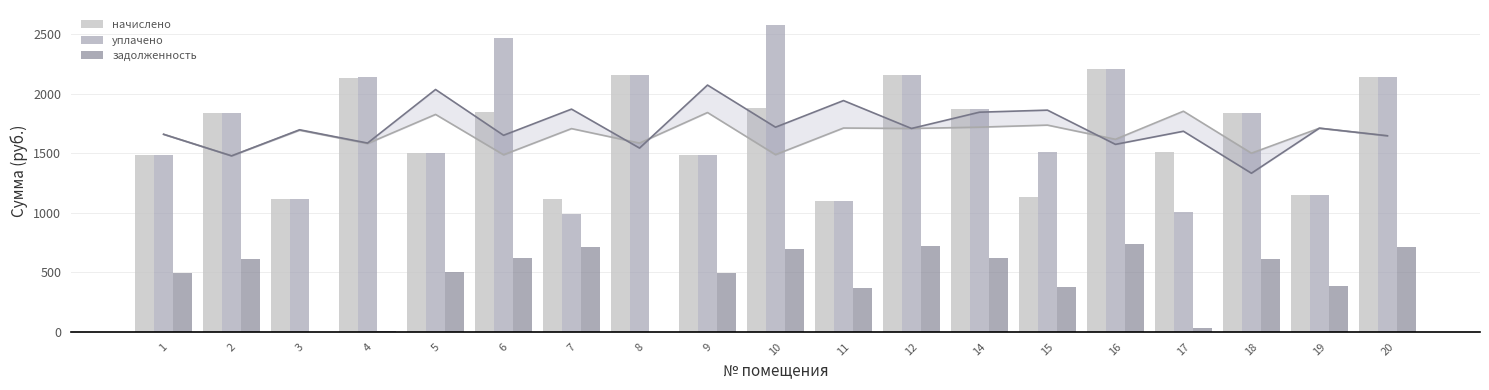

Reading left to right, extract all data points from this chart.

начислено: 1=1485.9	2=1836.1	3=1117.2	4=2131.1	5=1500.6	6=1850.9	7=1113.5	8=2160.6	9=1485.9	10=1884.1	11=1098.7	12=2156.9	14=1873.0	15=1131.9	16=2208.5	17=1515.4	18=1839.8	19=1150.3	20=2145.8
уплачено: 1=1484.5	2=1836.1	3=1117.2	4=2142.7	5=1500.6	6=2467.8	7=988.0	8=2160.6	9=1485.9	10=2576.3	11=1098.7	12=2156.9	14=1873.0	15=1509.2	16=2208.5	17=1010.2	18=1839.8	19=1150.3	20=2145.8
задолженность: 1=495.3	2=612.0	3=0.0	4=6.7	5=500.2	6=617.0	7=717.4	8=0.7	9=495.3	10=693.4	11=366.2	12=719.0	14=624.3	15=377.3	16=736.2	17=36.5	18=613.3	19=383.4	20=715.3